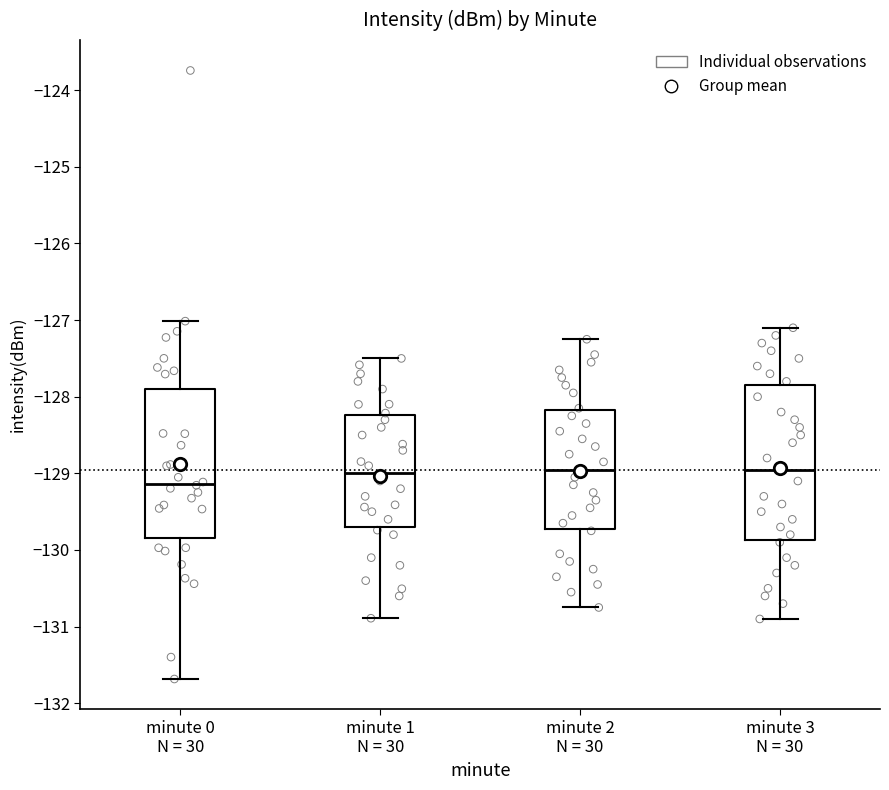

Reading left to right, transcribe this box plot: for each box, give where its median line is, the range the box spans, and where its two whiskers end, as read against the y-axis. The values are not printed on the chart, so give them approximately, as read against the axis.

minute 0 N = 30: median -129.1, box -129.8 to -127.9, whiskers -131.7 to -127.0
minute 1 N = 30: median -129.0, box -129.7 to -128.2, whiskers -130.9 to -127.5
minute 2 N = 30: median -128.9, box -129.7 to -128.2, whiskers -130.7 to -127.2
minute 3 N = 30: median -128.9, box -129.9 to -127.8, whiskers -130.9 to -127.1